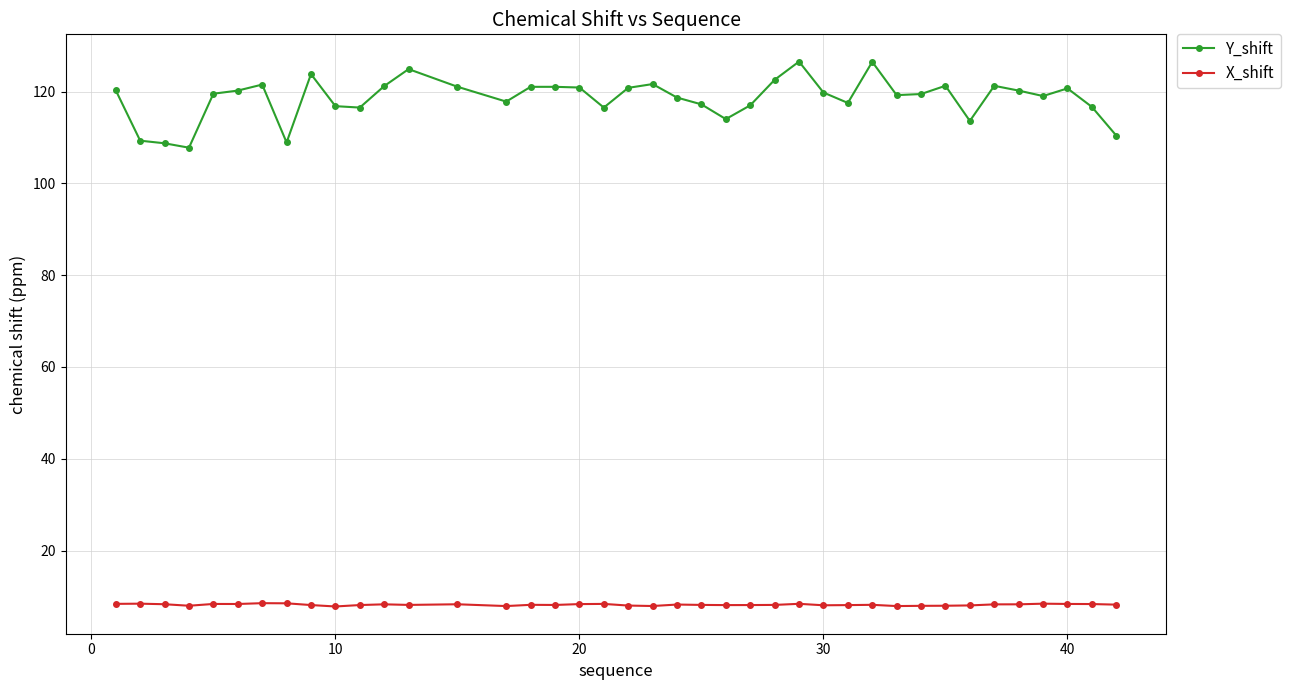

How many lines are shown in the chart?

2